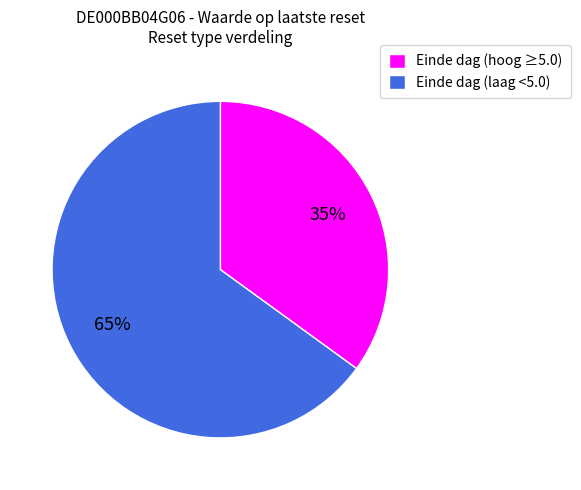

To the nearest percent, what portion does Einde dag (laag <5.0) represent?

65%